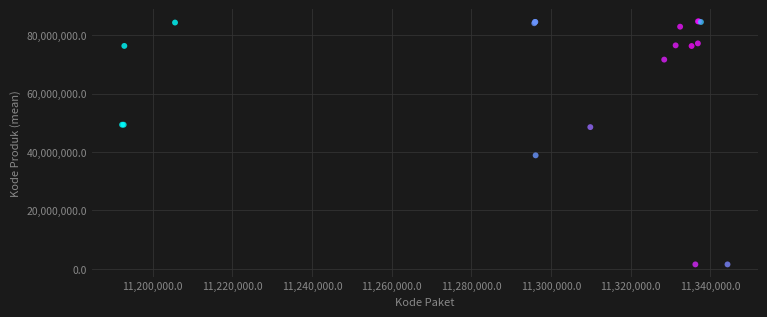

What Y value in the scatter plot is closest to 43108744?

38839757